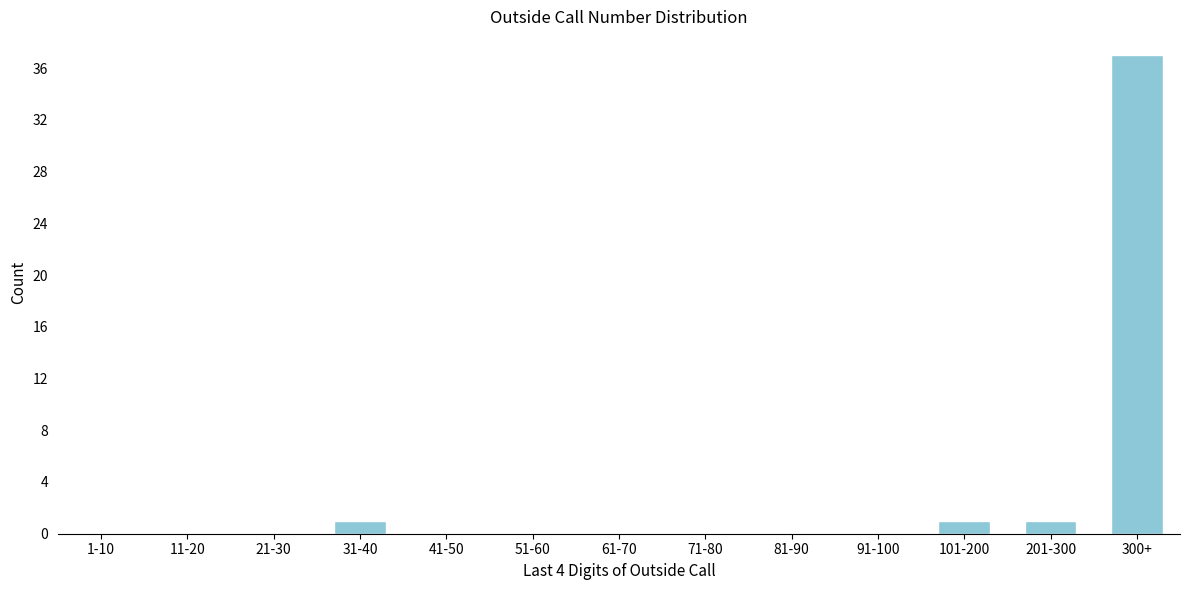

Reading right to left, transcribe all the data shown in this chart.

300+=37	201-300=1	101-200=1	91-100=0	81-90=0	71-80=0	61-70=0	51-60=0	41-50=0	31-40=1	21-30=0	11-20=0	1-10=0